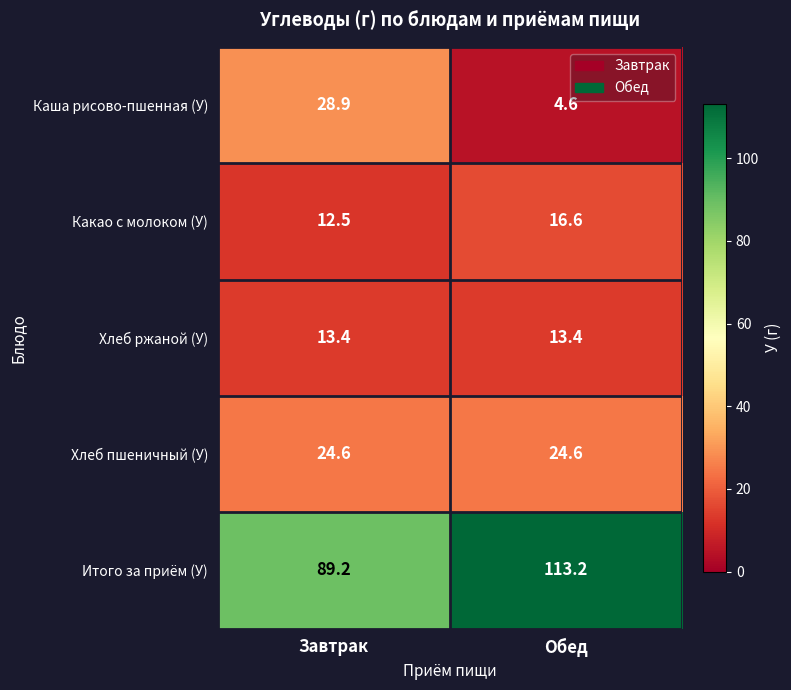

True or false: Итого за приём (У) has a value of 113.2 at Обед.

True